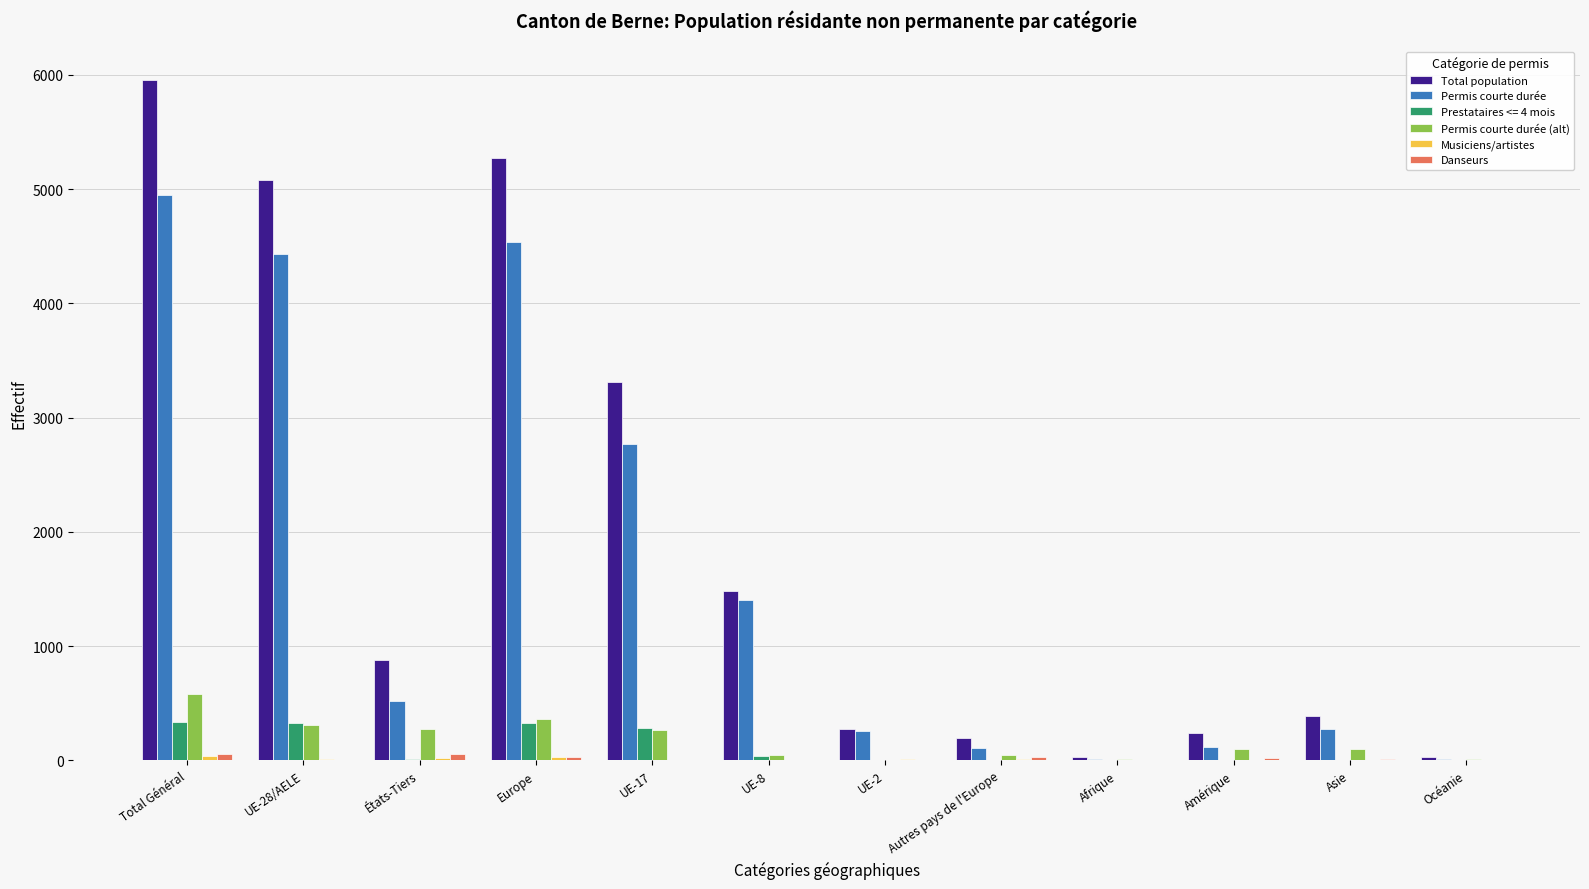

The value of Permis courte durée at UE-8 is 1400. True or false?

True